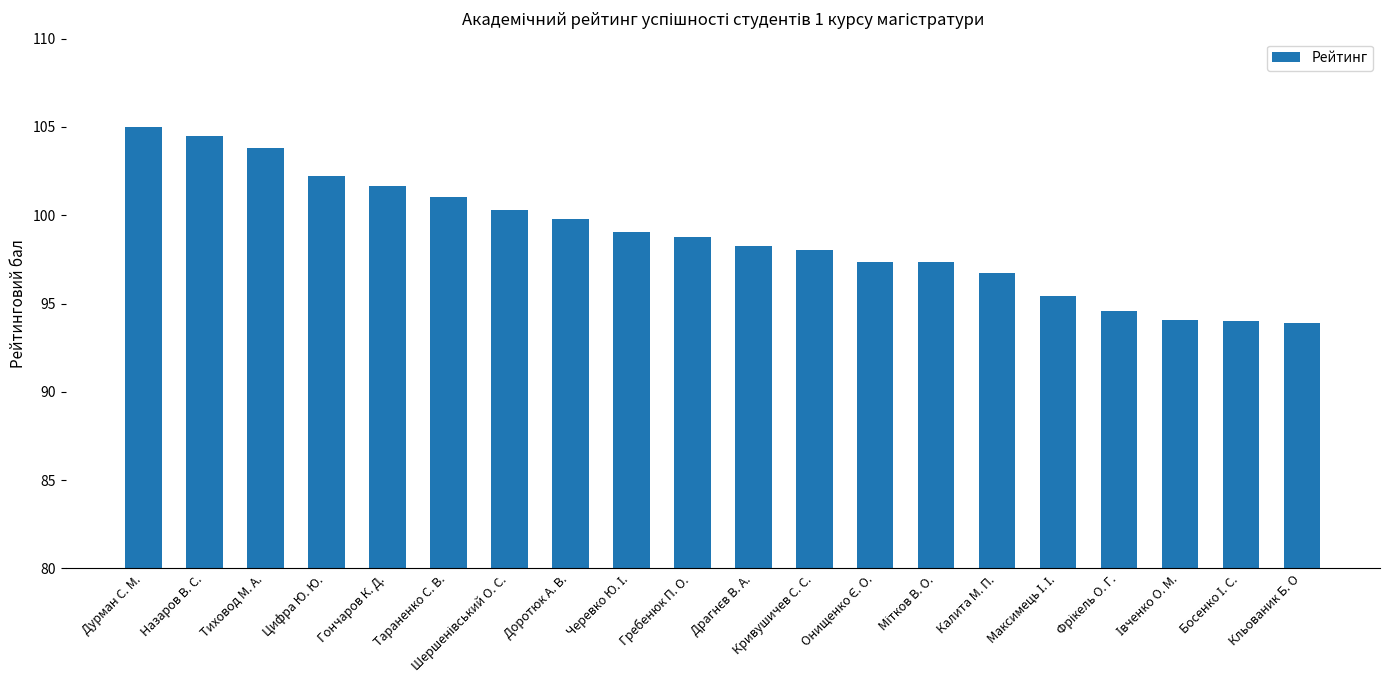

What is the value of the 2nd bar from the left?

104.5